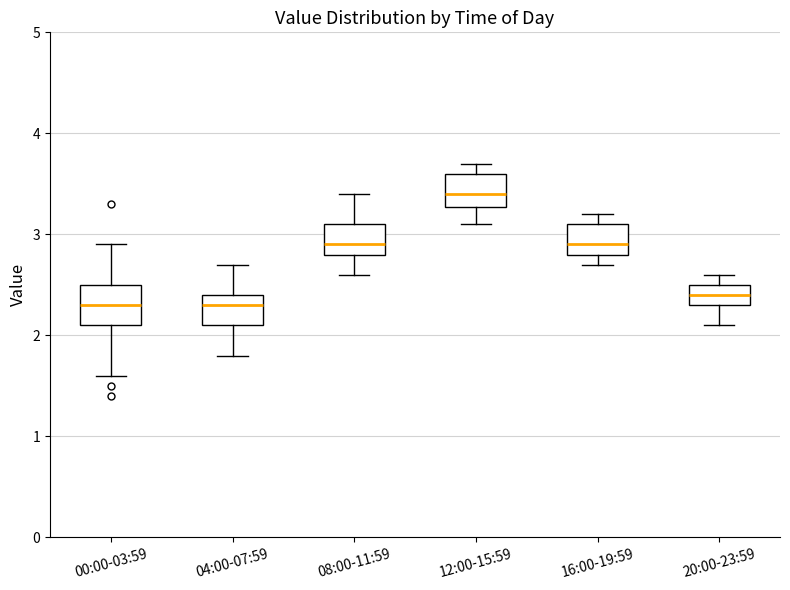

Where does the lower whisker of the box for 00:00-03:59 end on the y-axis? The values are not printed on the chart, so give them approximately, as read against the axis.

1.6